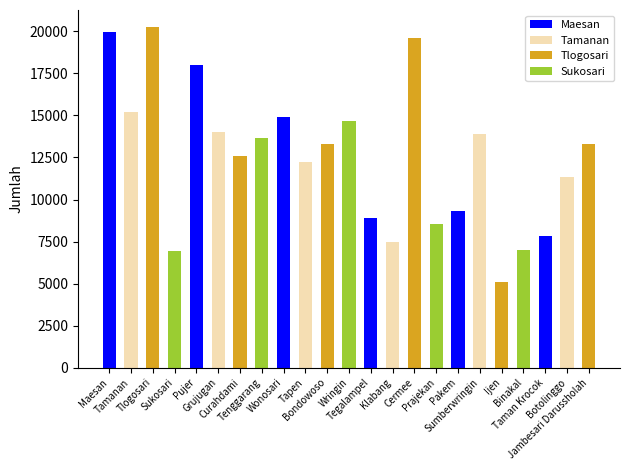

Which has a higher value, Binakal or Prajekan?

Prajekan